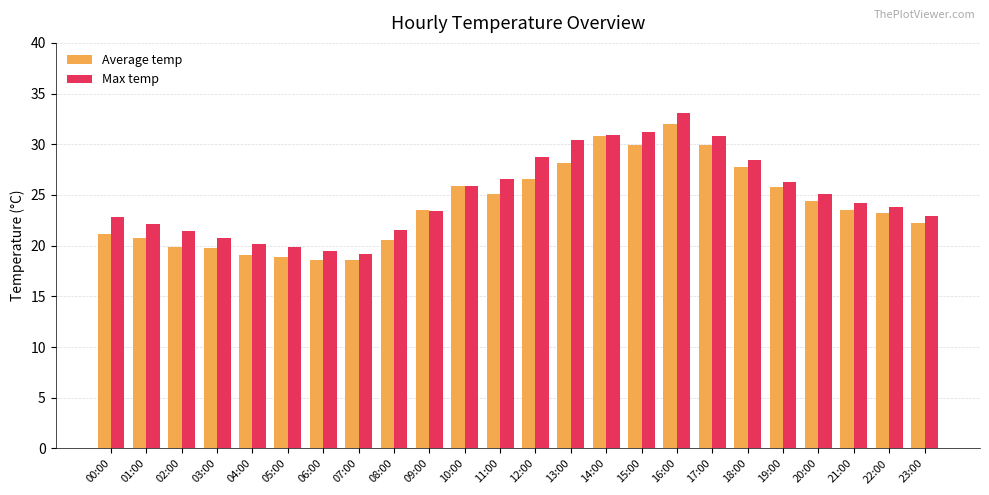

The value of Average temp at 05:00 is 18.9. True or false?

True